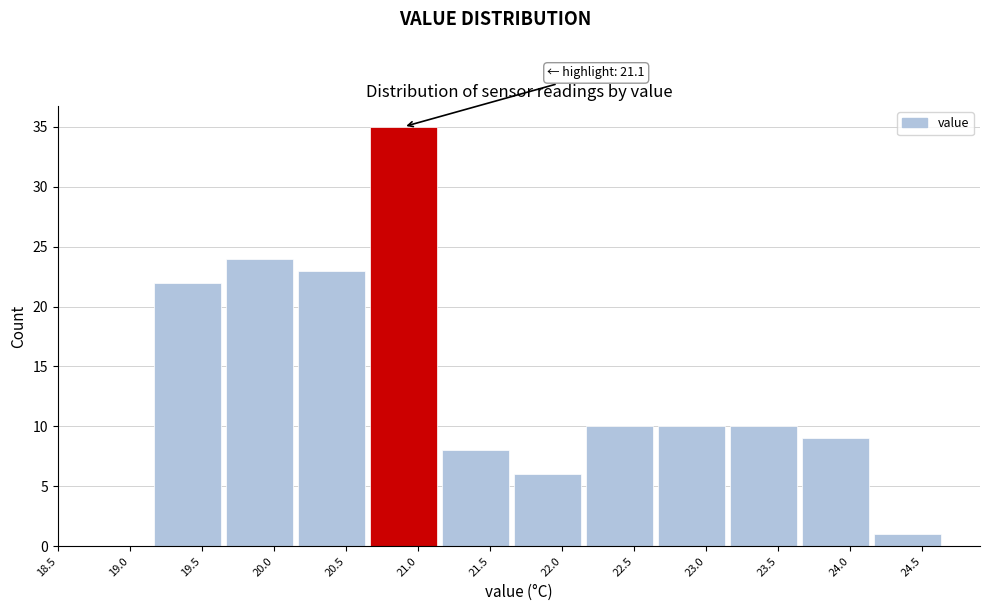

Which range on the x-axis has the tallest bar?

20.65 to 21.15